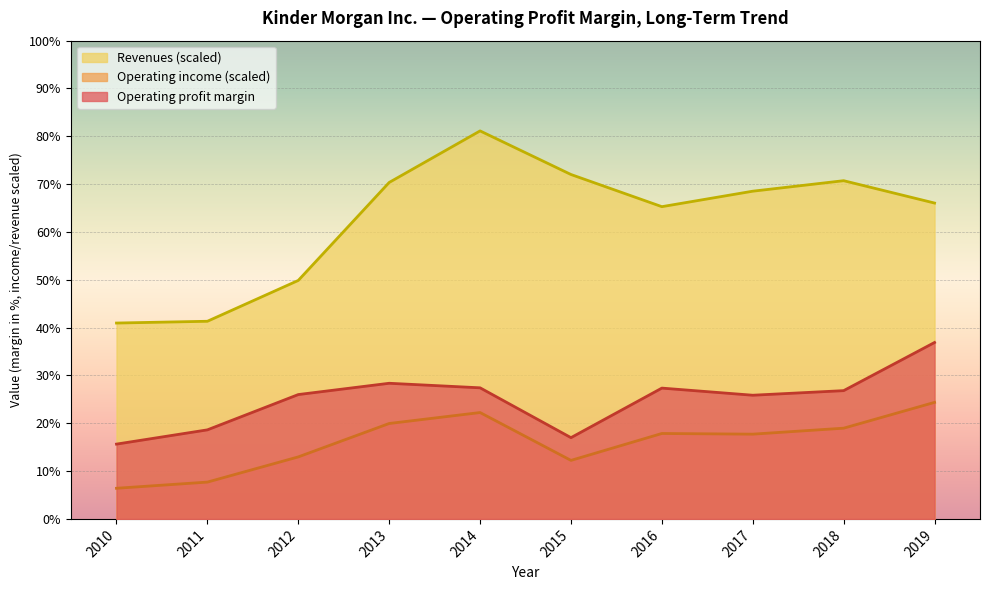

At which category is the sum across all series the highest?

2014